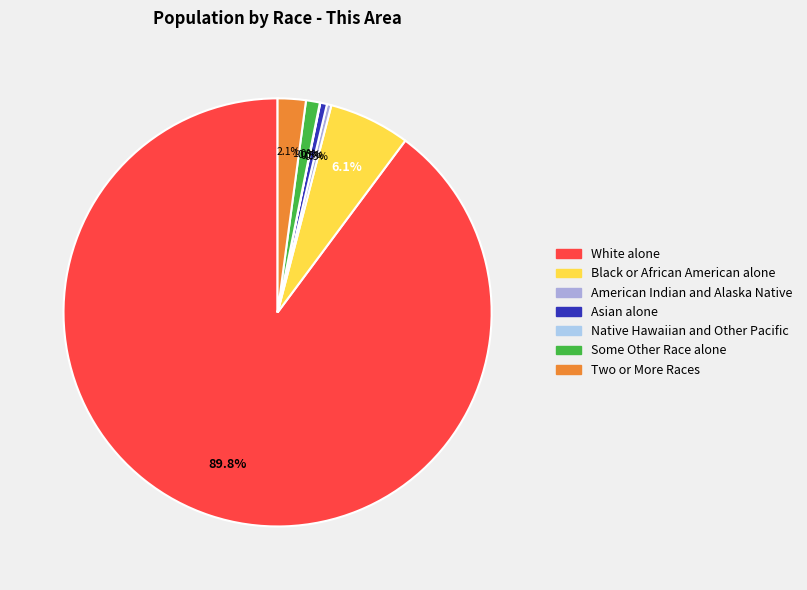

To the nearest percent, what is the difference between the American Indian and Alaska Native and Black or African American alone slice percentages?

6%